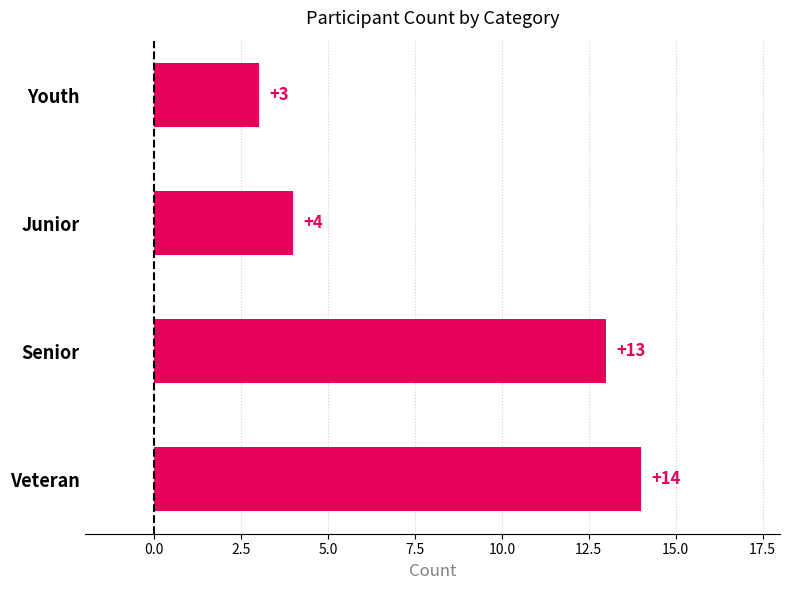

The value at Senior is 13. True or false?

True